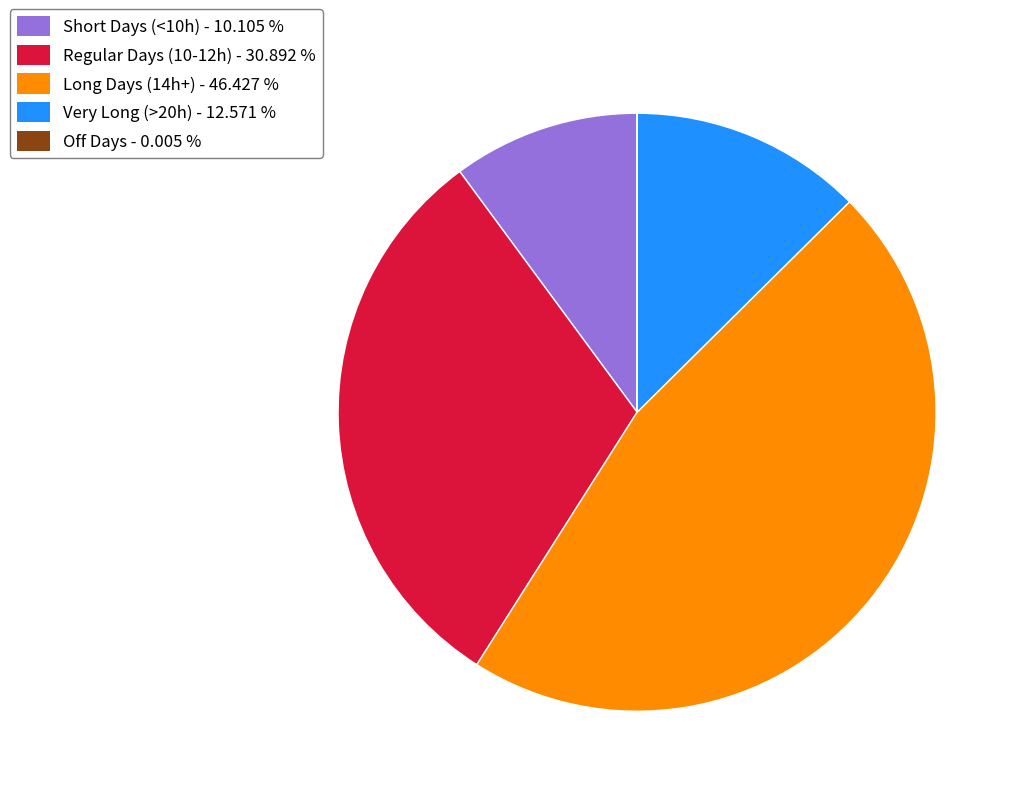

Combined, do Short Days (<10h) - 10.105 % and Regular Days (10-12h) - 30.892 % account for over 50%?

No